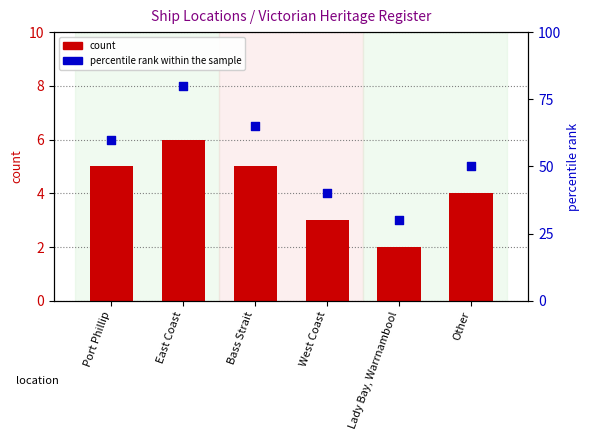

At how many categories does at least one series exceed 30?

5